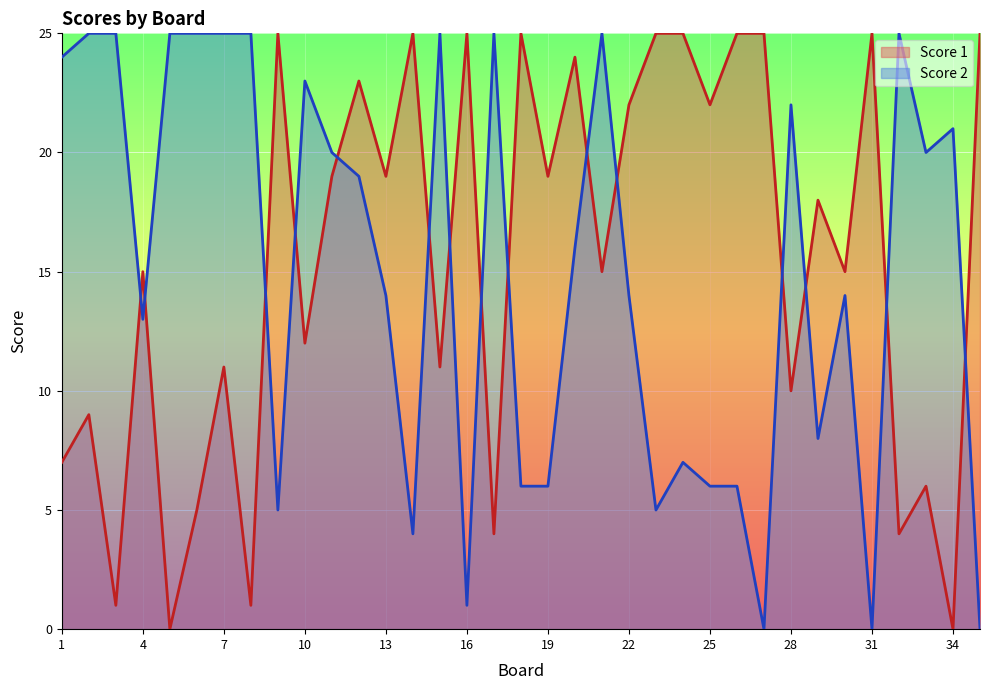

Between which two adjacent categories do Score 2 and Score 1 first intersect?

3 and 4